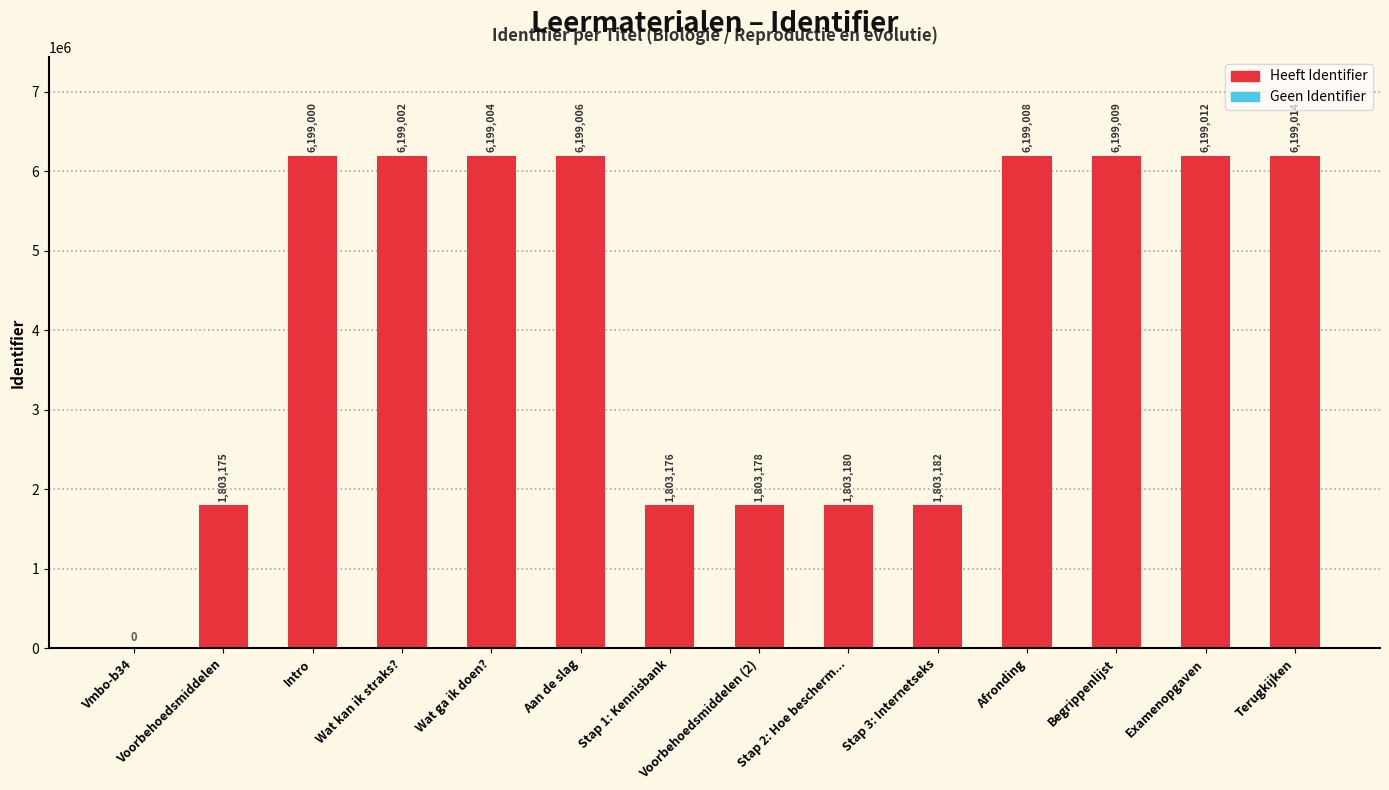

What is the greatest value displayed?

6199014